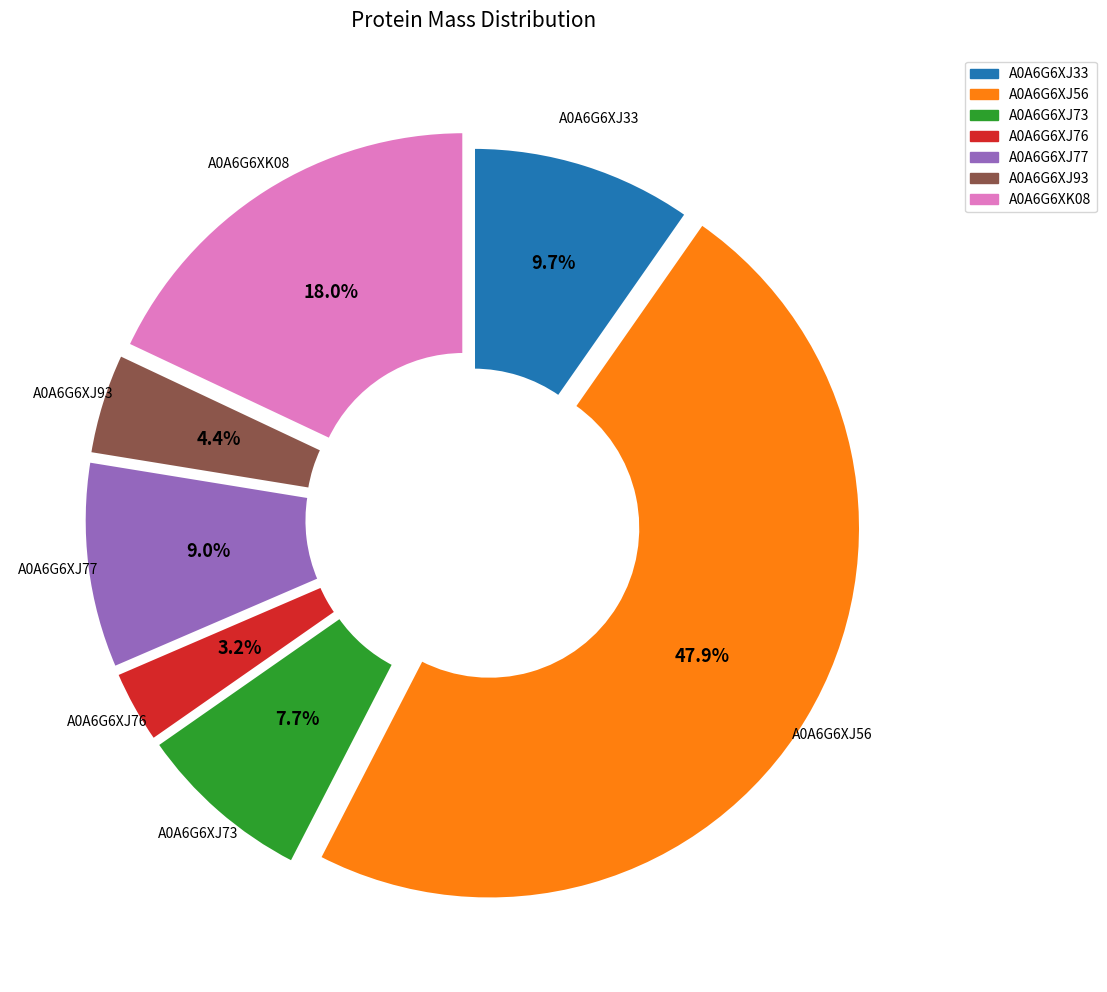

What is the ratio of the value at A0A6G6XJ93 to the value at A0A6G6XJ77?

0.5